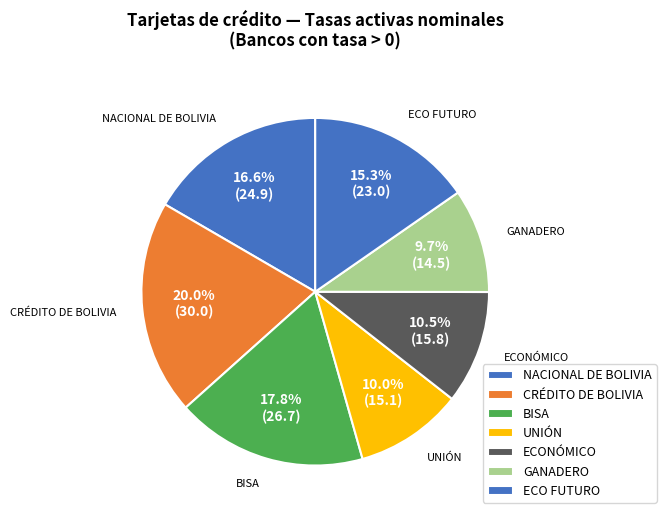

Between ECONÓMICO and UNIÓN, which is larger?

ECONÓMICO